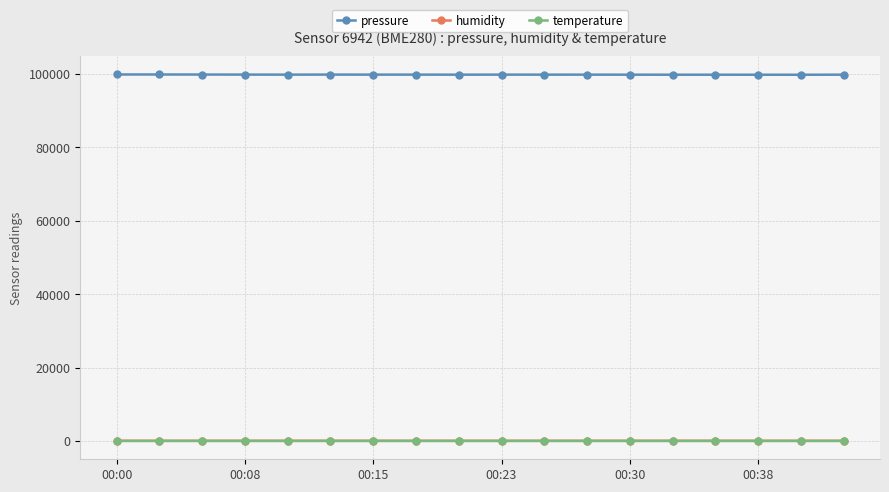

Which series has the largest total across all categories?

pressure